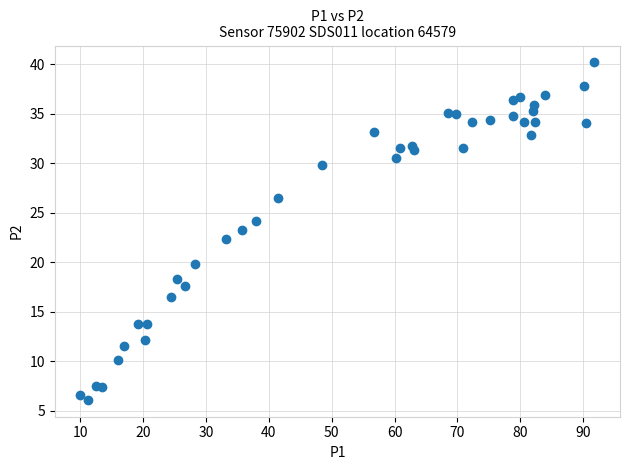

What is the range of Y values (max minus min)?

34.1